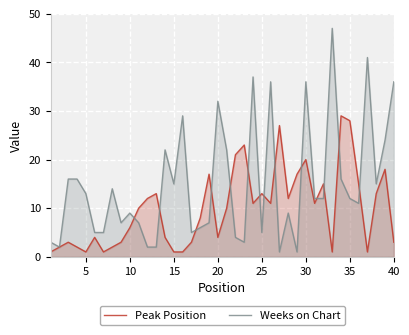

What is the value of the Weeks on Chart point at the 13th from the left?

2